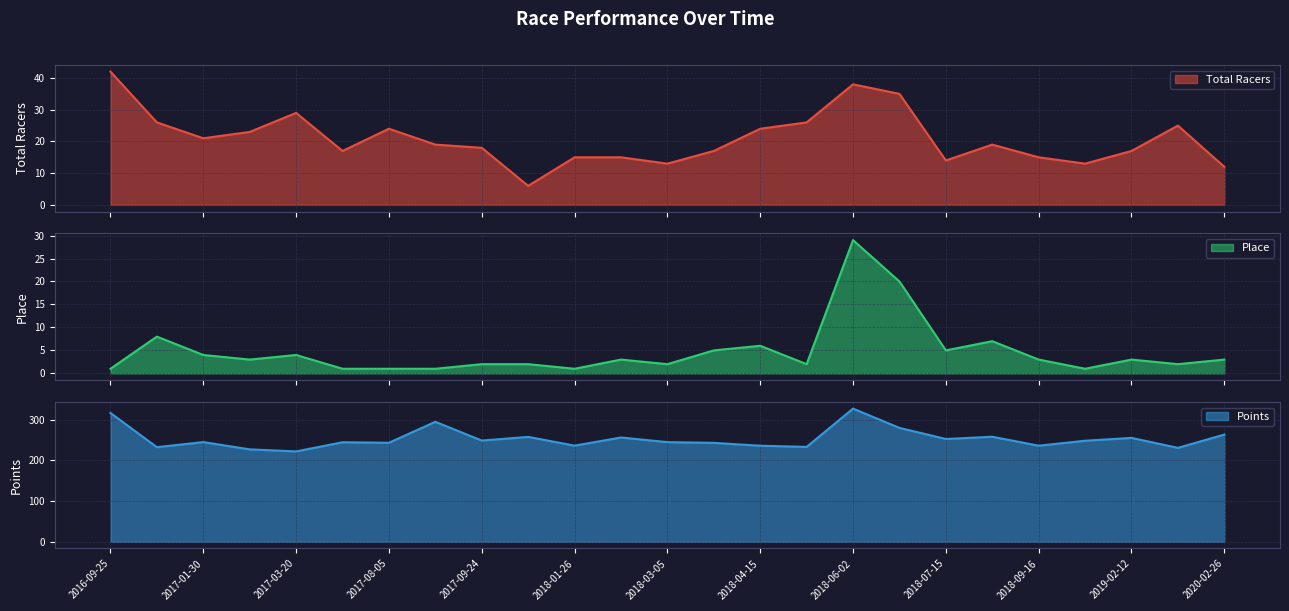

Reading left to right, what are all the values shown in this chart?

Total Racers: 42.0	26.0	21.0	23.0	29.0	17.0	24.0	19.0	18.0	6.0	15.0	15.0	13.0	17.0	24.0	26.0	38.0	35.0	14.0	19.0	15.0	13.0	17.0	25.0	12.0
Place: 1.0	8.0	4.0	3.0	4.0	1.0	1.0	1.0	2.0	2.0	1.0	3.0	2.0	5.0	6.0	2.0	29.0	20.0	5.0	7.0	3.0	1.0	3.0	2.0	3.0
Points: 316.3	232.3	244.8	226.9	221.9	244.3	243.2	294.6	248.5	257.5	236.1	256.0	244.7	242.9	235.8	233.0	326.9	279.6	252.4	257.9	235.9	248.1	255.1	230.7	263.2